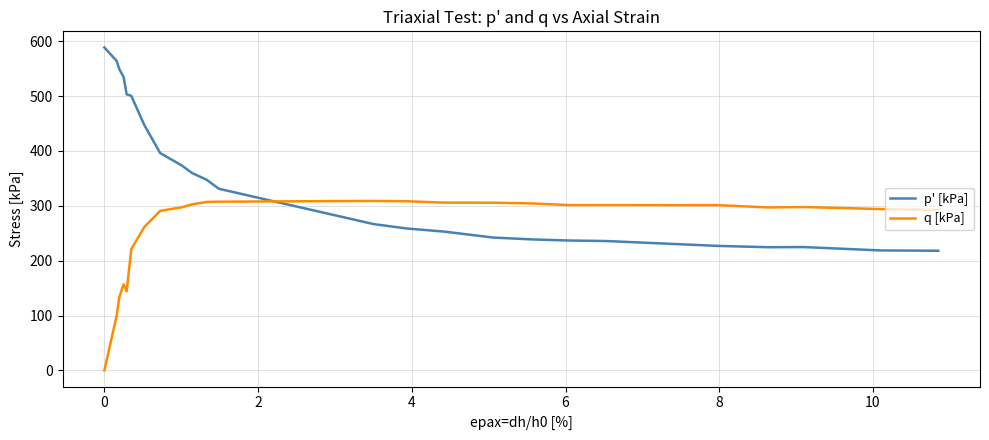

Which series has the largest range (max minus min)?

p' [kPa]